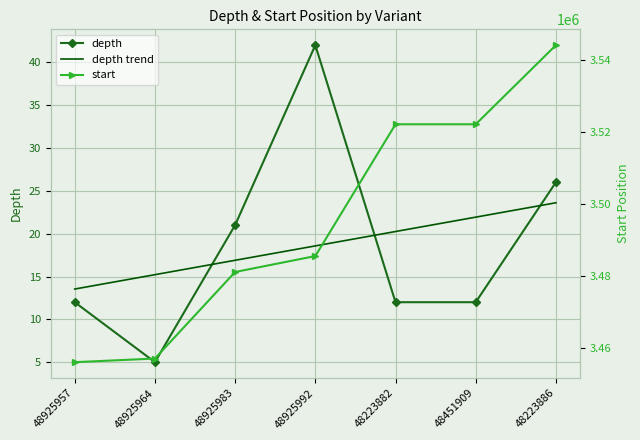

The value of depth trend at 48925983 is 6.6. True or false?

False